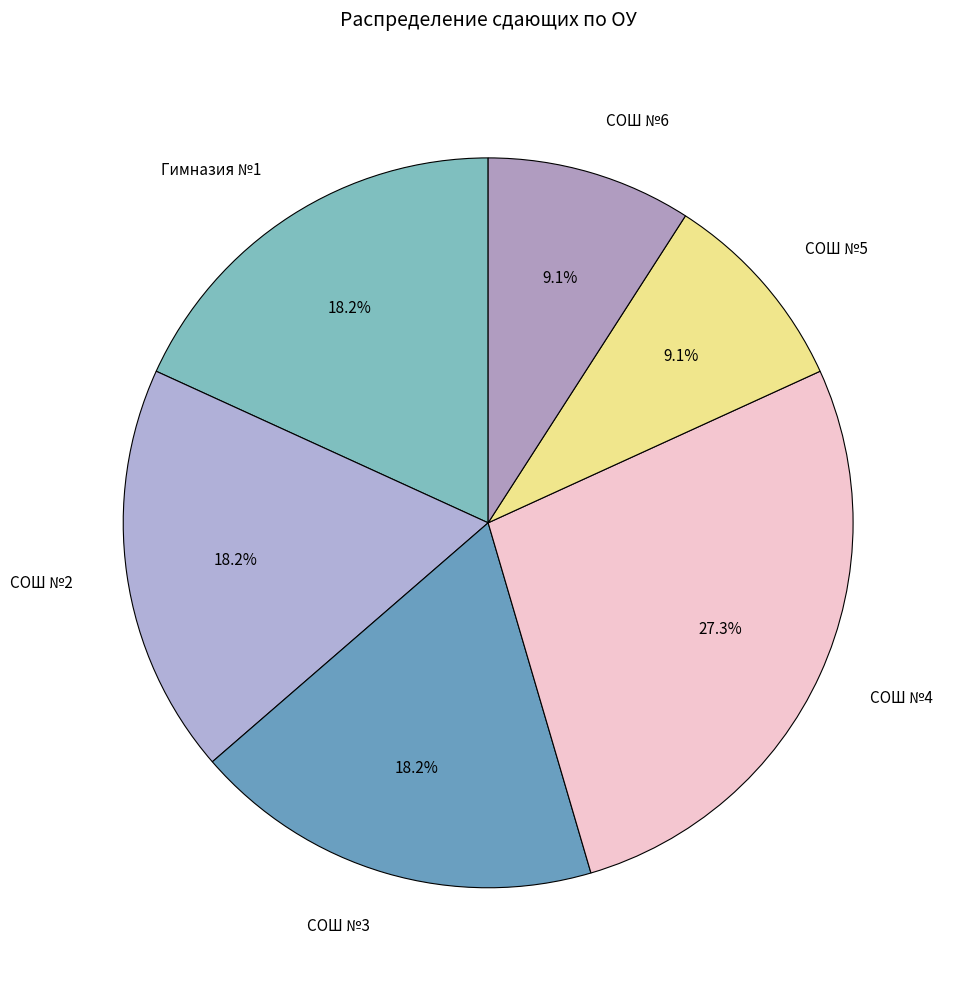

How many segments does this pie chart have?

6